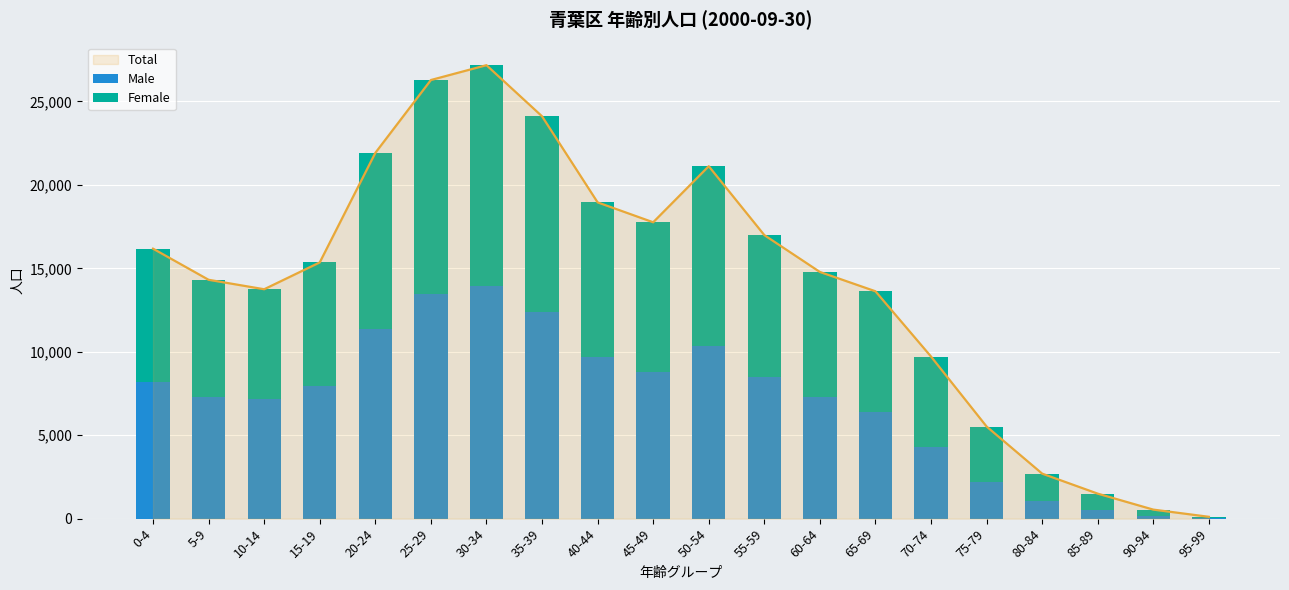

The value of Total at 40-44 is 31766. True or false?

False